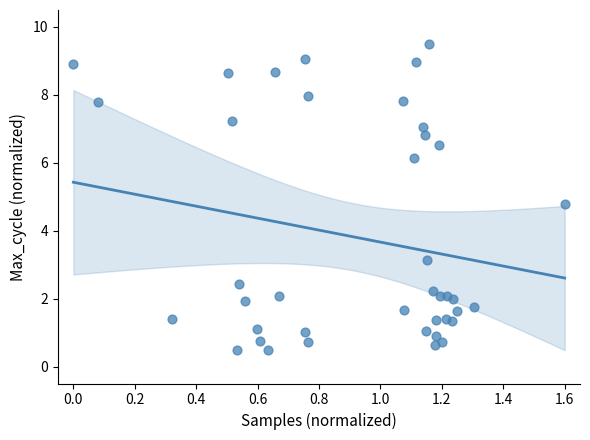

What is the range of X values (max minus min)?

1.6